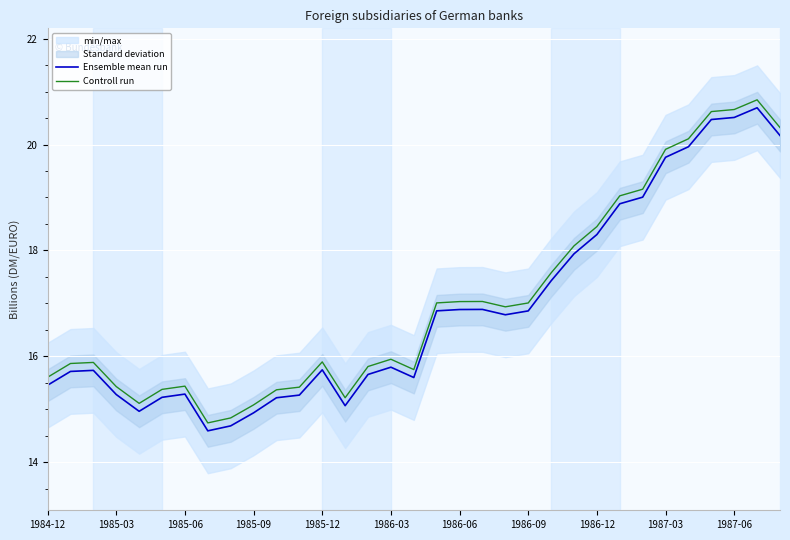

What is the lowest value of the Ensemble mean run series?

14.6